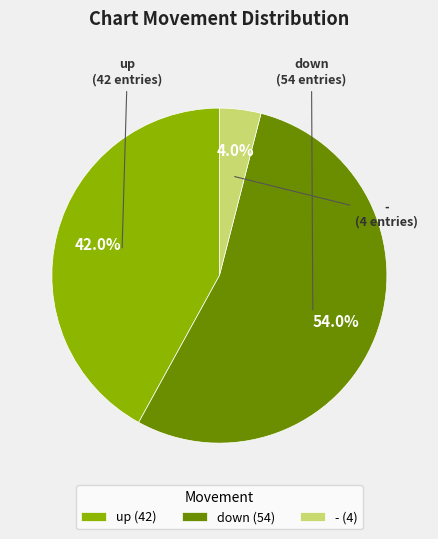

What is the smallest slice in the pie chart?

-